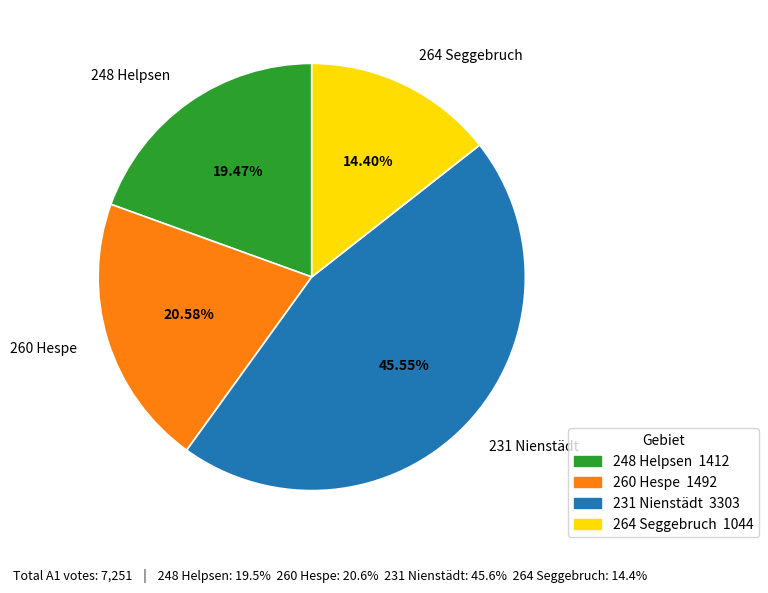

Is 264 Seggebruch the majority of the pie?

No